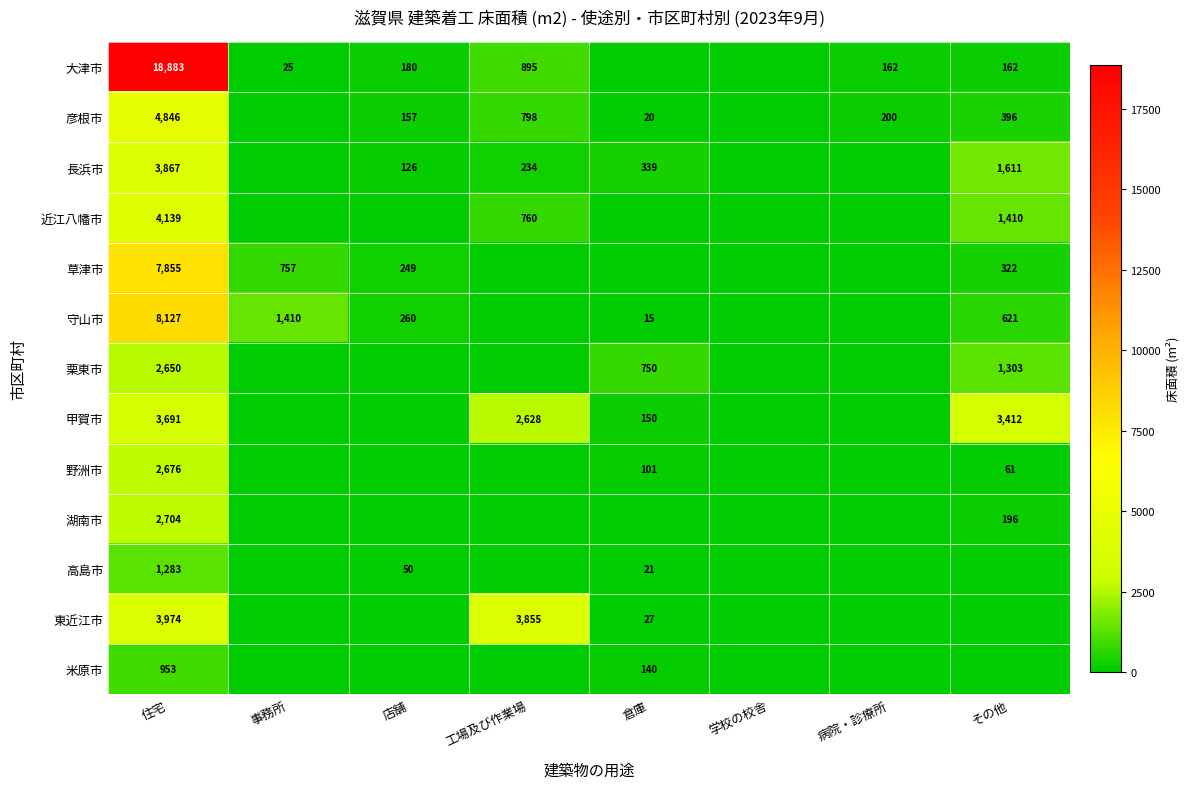

True or false: 東近江市 has a value of 18 at 倉庫.

False